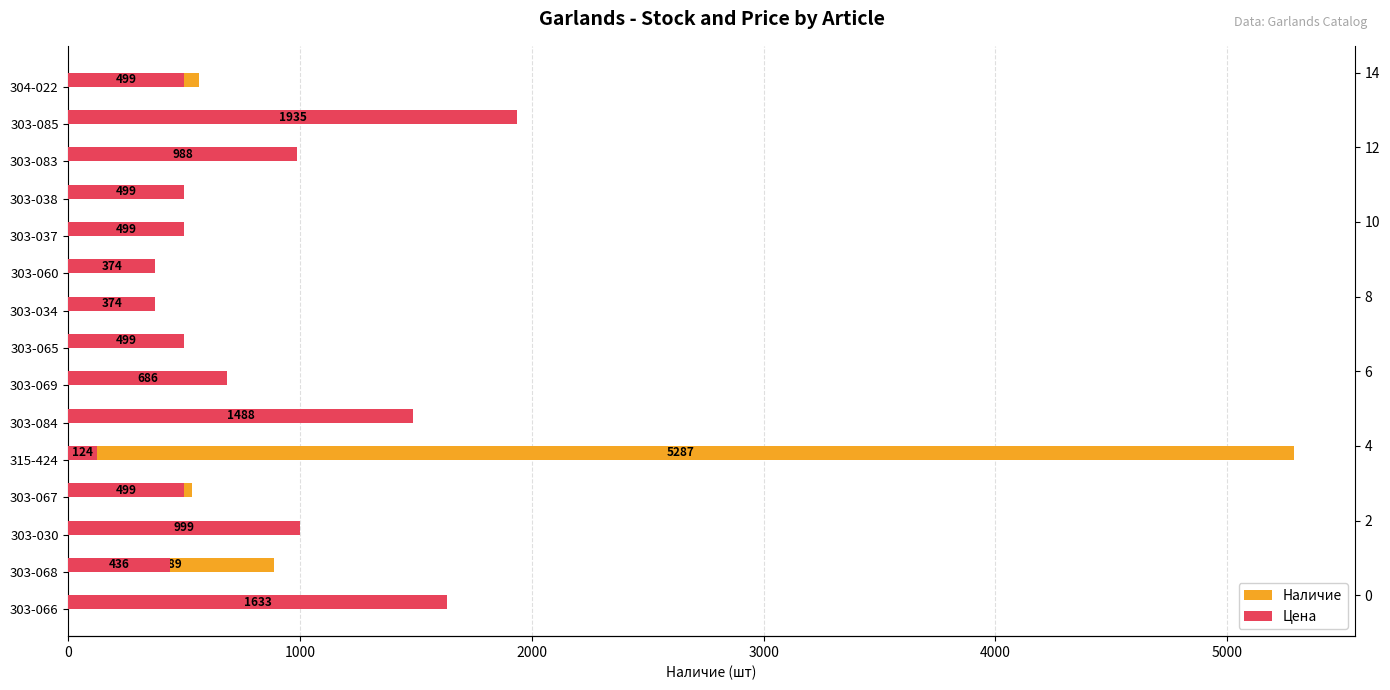

Rank the series by their maximum value, from lowest to highest.

Цена, Наличие